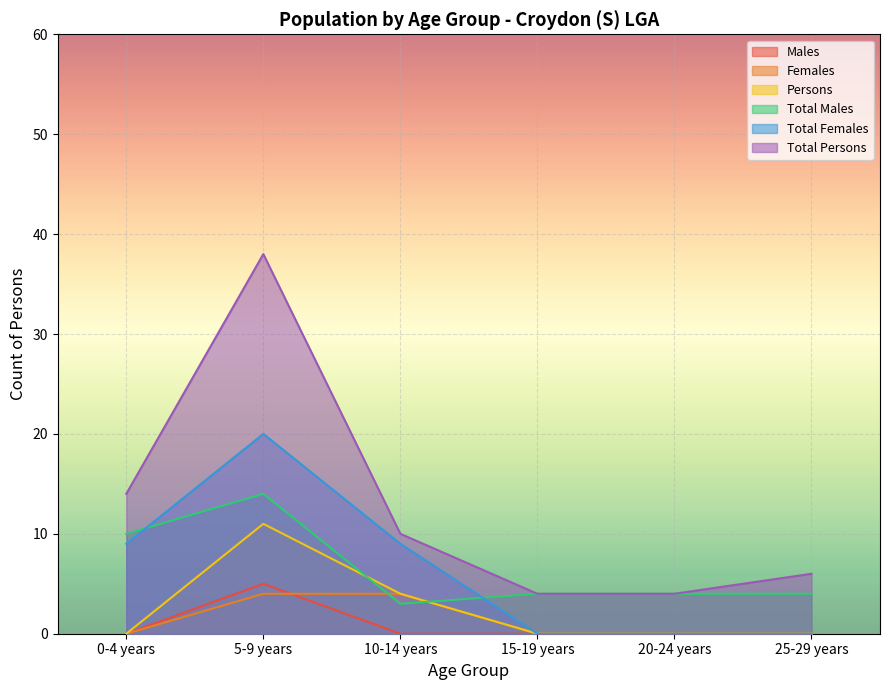

What is the spread (max minus min) of values at 10-14 years?

10